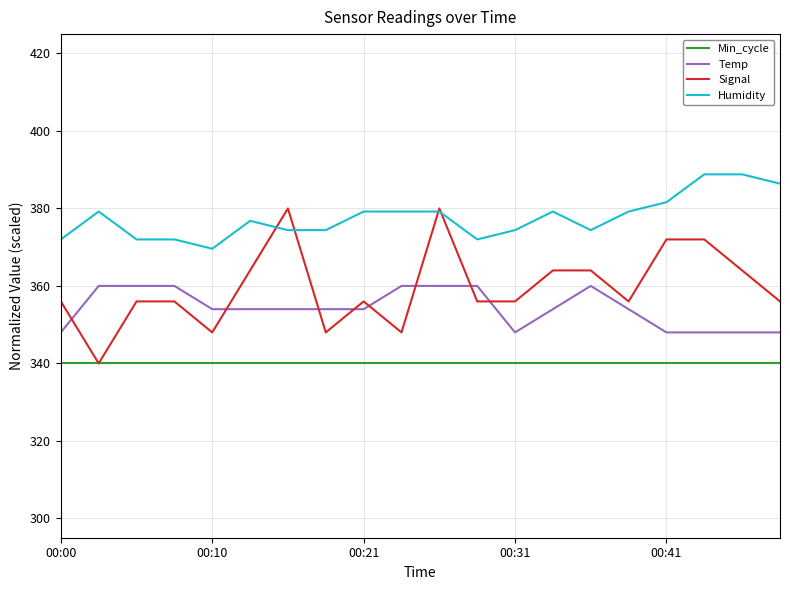

True or false: Humidity and Temp cross at least once.

False